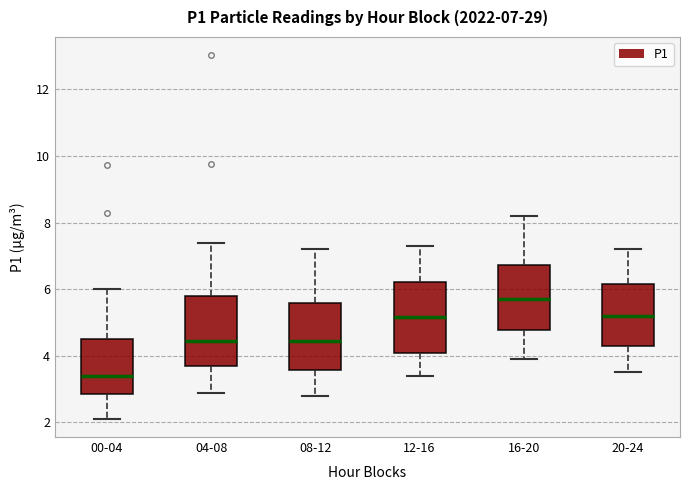

Which box's median line is the highest?

16-20